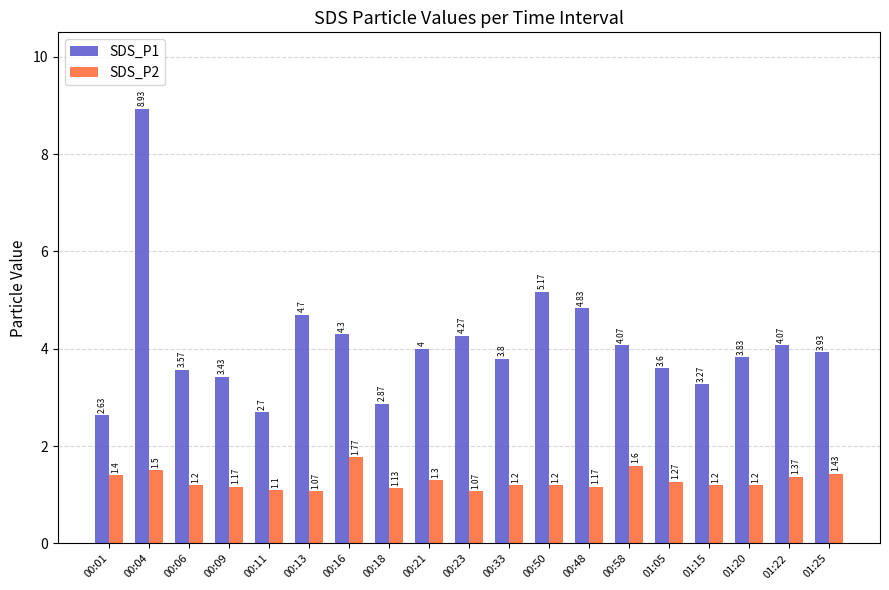

Which series has the largest range (max minus min)?

SDS_P1